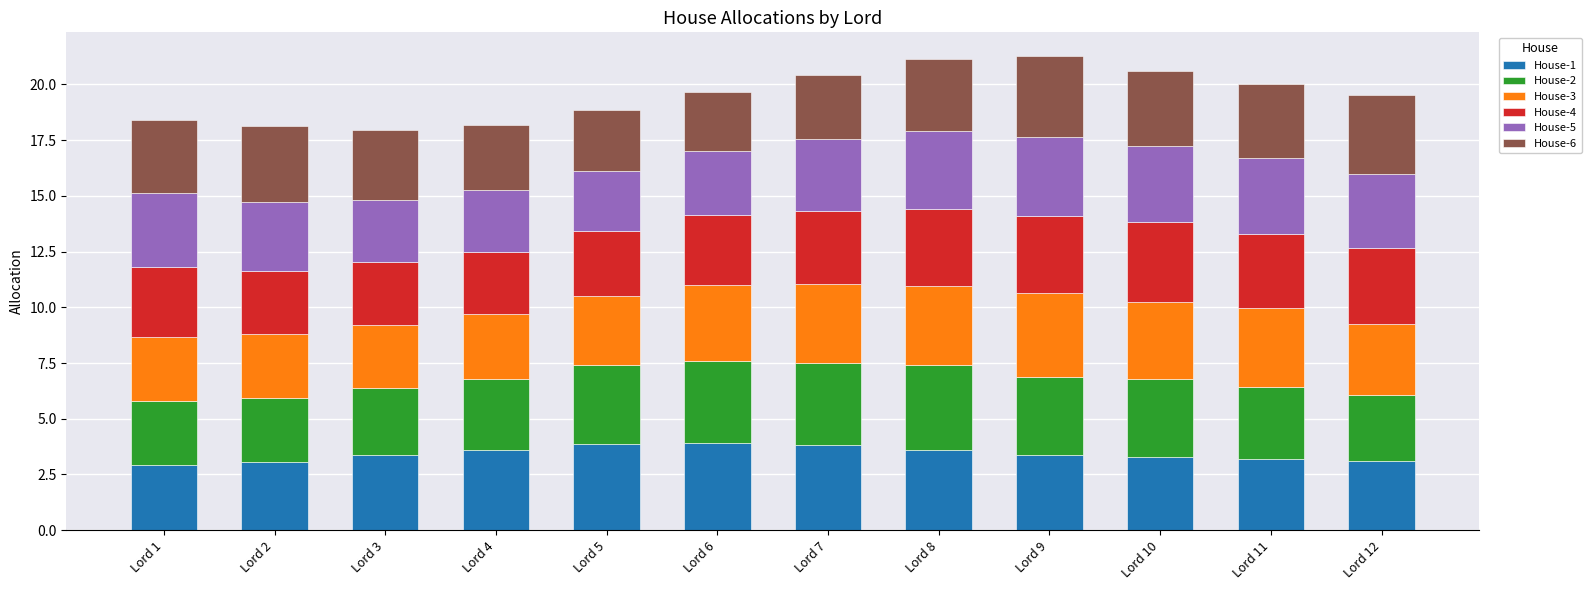

What is the lowest value of the House-1 series?

2.9